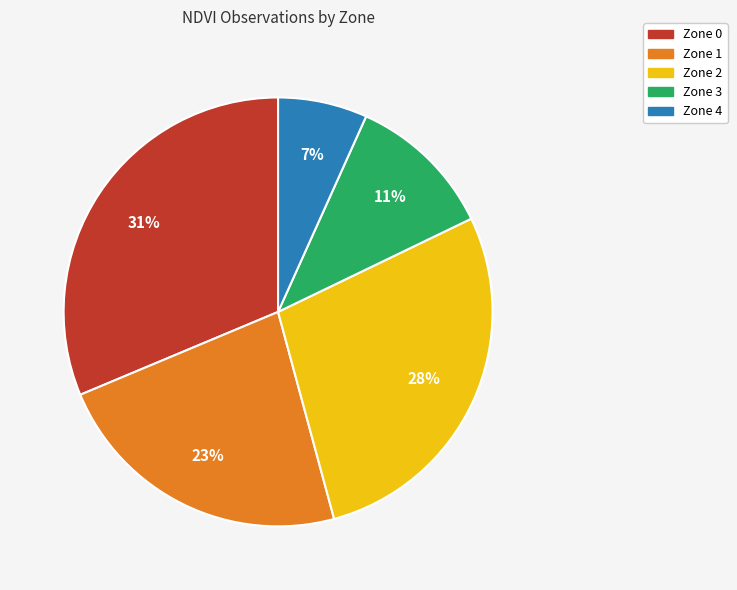

True or false: Zone 1 accounts for 23% of the total.

True